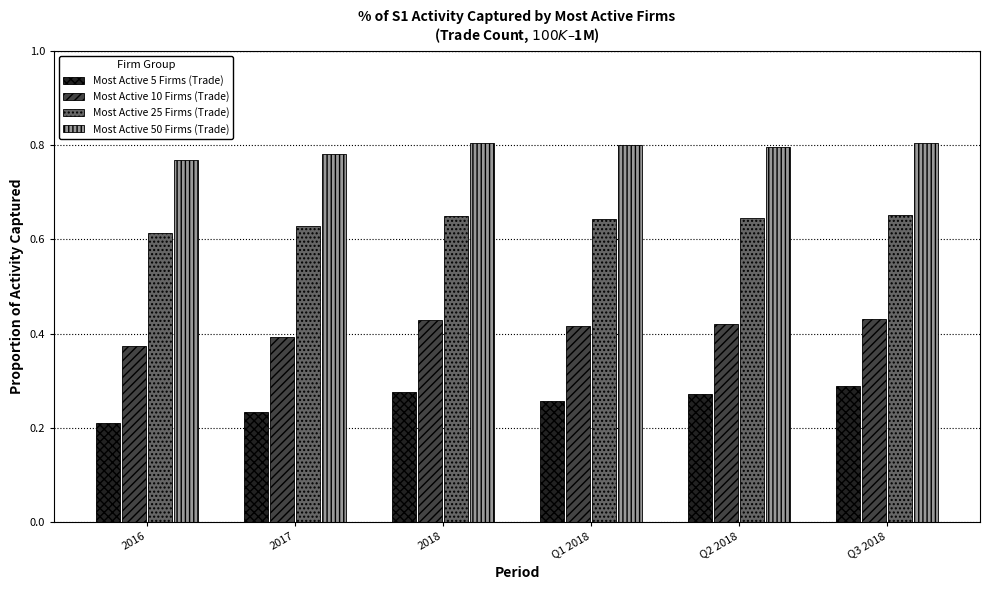

What is the total value across all series at 2016?

2.0